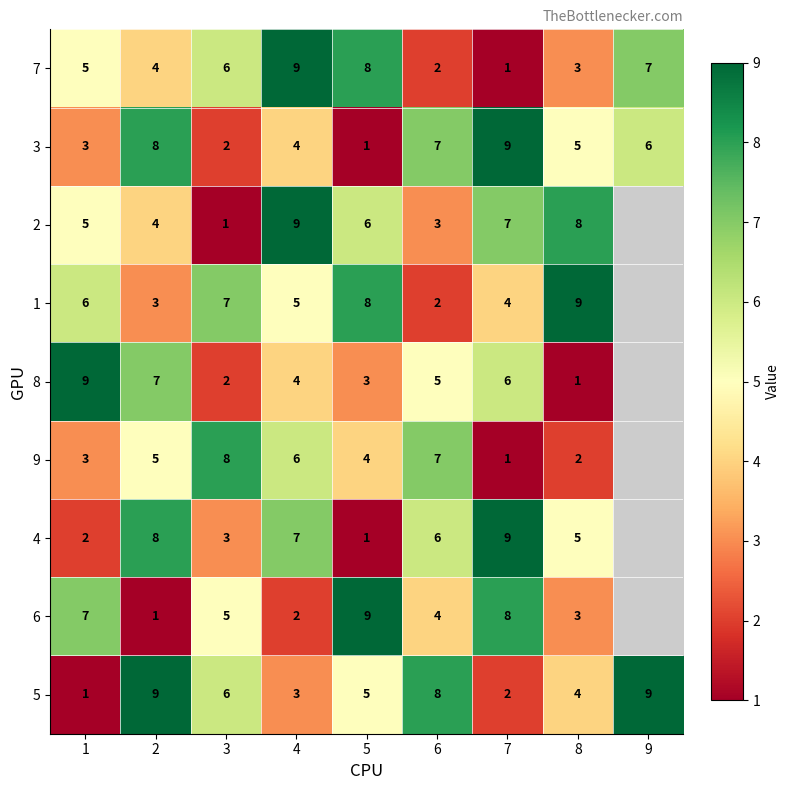

What is the difference between the highest and lowest values at 7?

8